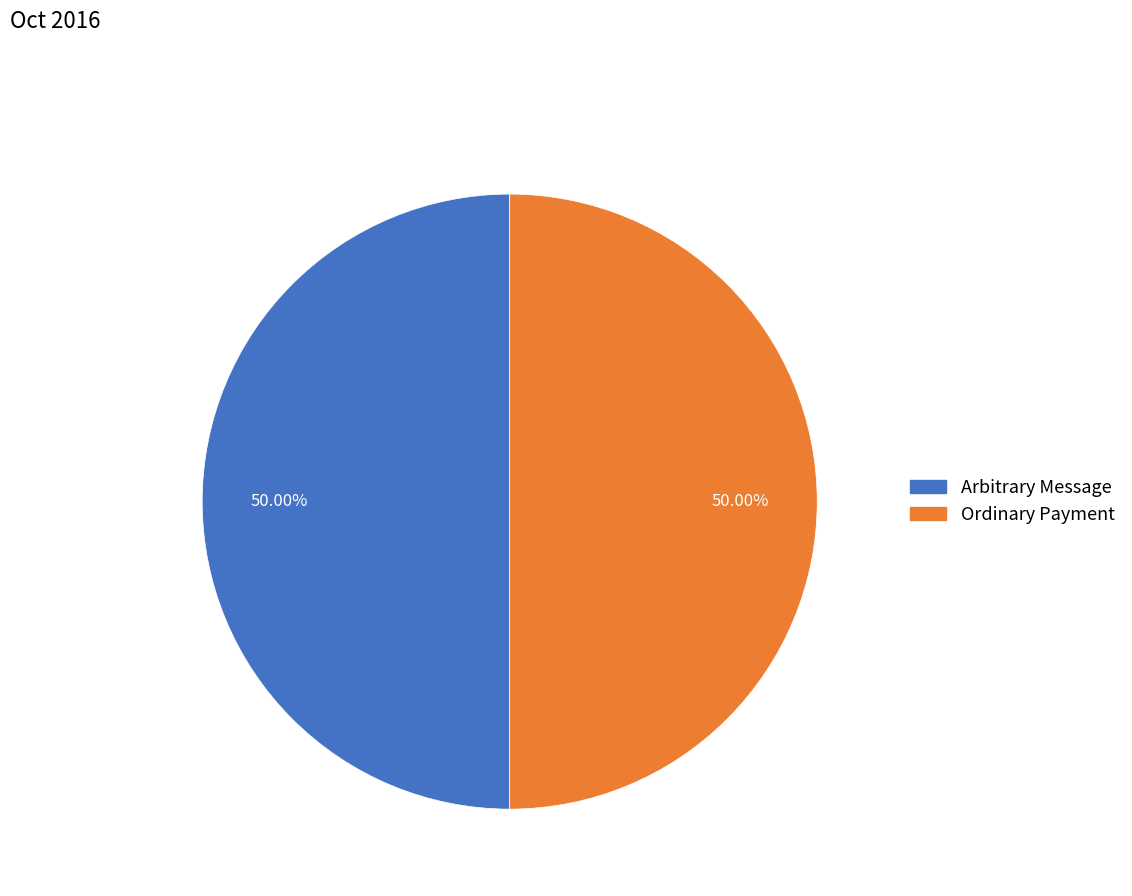

Which slice is the largest?

Ordinary Payment (279521)